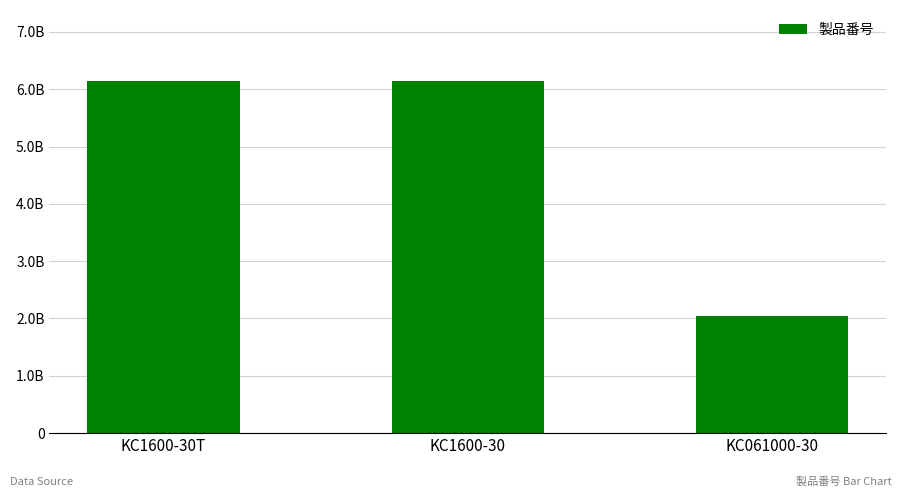

What is the sum of the values at KC1600-30 and KC061000-30?

8203169534